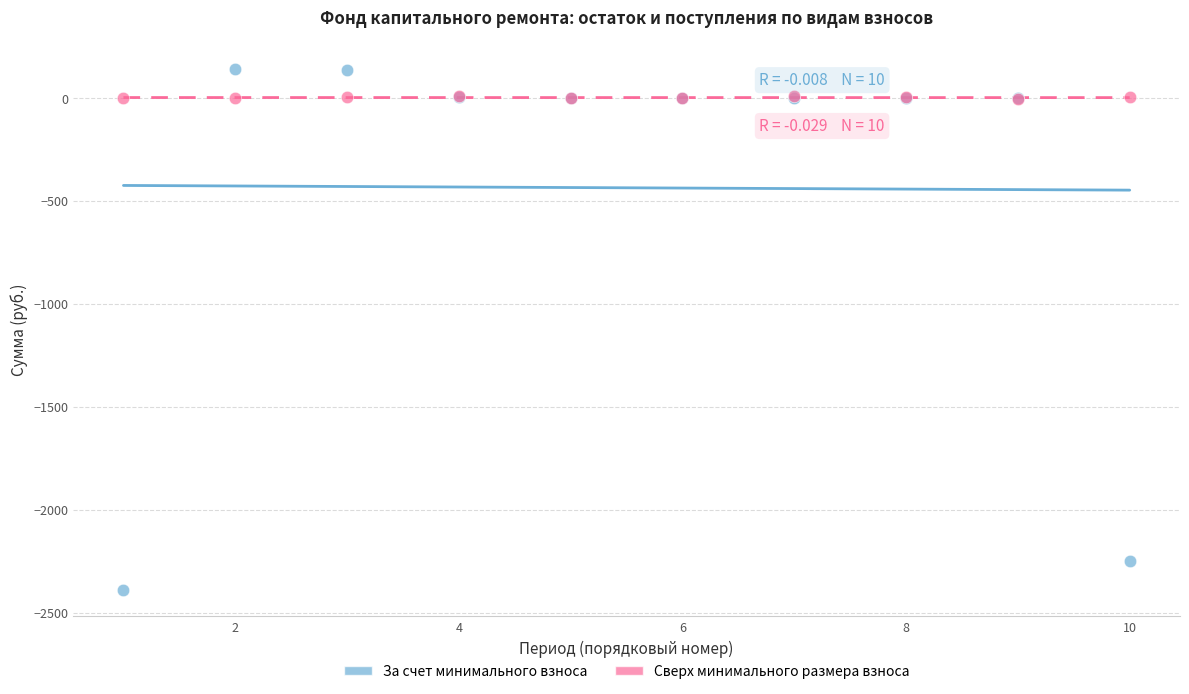

Which series has the largest Y range (max minus min)?

За счет минимального взноса